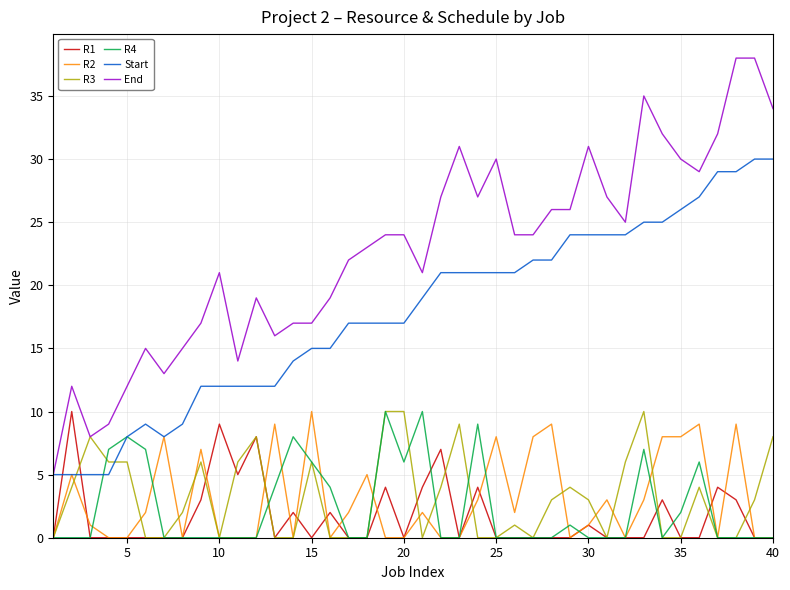

What is the greatest value displayed?

38